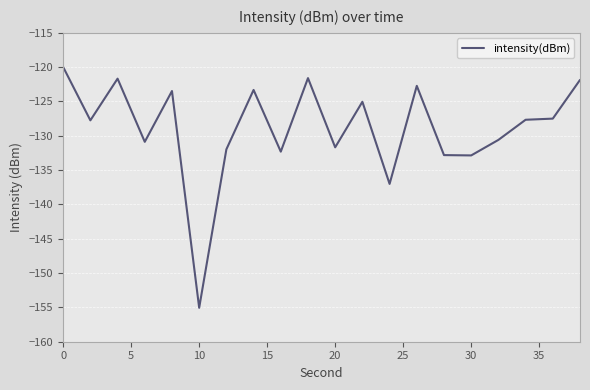

What is the minimum value shown in the chart?

-155.1